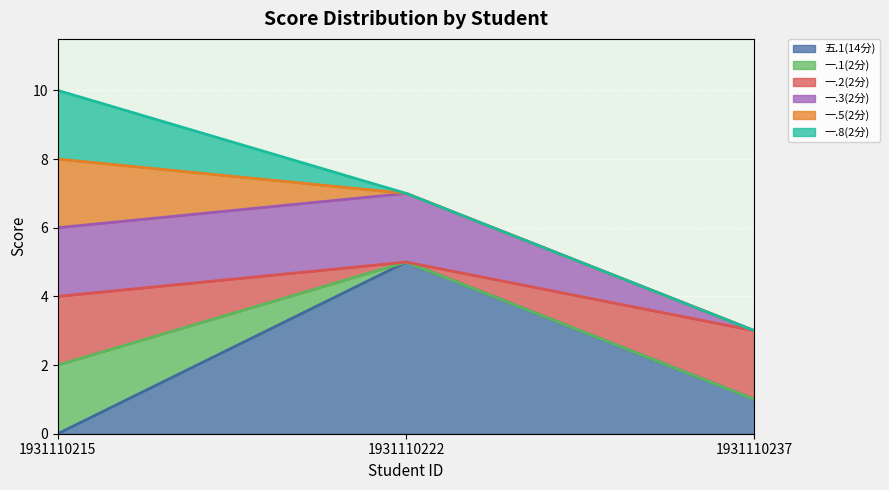

Which category has the highest value in the 五.1(14分) series?

1931110222